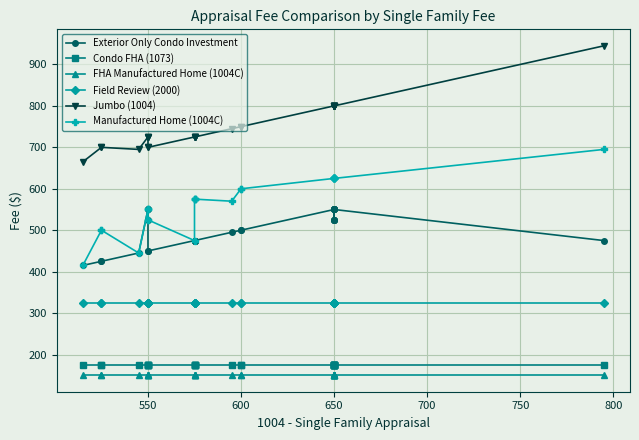

Reading left to right, extract all data points from this chart.

Exterior Only Condo Investment: 415	425	425	445	550	550	525	450	450	475	475	475	475	475	495	500	500	550	525	525	550	525	550	550	525	550	550	475
Condo FHA (1073): 175	175	175	175	175	175	175	175	175	175	175	175	175	175	175	175	175	175	175	175	175	175	175	175	175	175	175	175
FHA Manufactured Home (1004C): 150	150	150	150	150	150	150	150	150	150	150	150	150	150	150	150	150	150	150	150	150	150	150	150	150	150	150	150
Field Review (2000): 325	325	325	325	325	325	325	325	325	325	325	325	325	325	325	325	325	325	325	325	325	325	325	325	325	325	325	325
Jumbo (1004): 665	700	700	695	725	725	725	700	700	725	725	725	725	725	745	750	750	800	800	800	800	800	800	800	800	800	800	945
Manufactured Home (1004C): 415	500	500	445	550	550	550	525	525	475	575	575	575	575	570	600	600	625	625	625	625	625	625	625	625	625	625	695